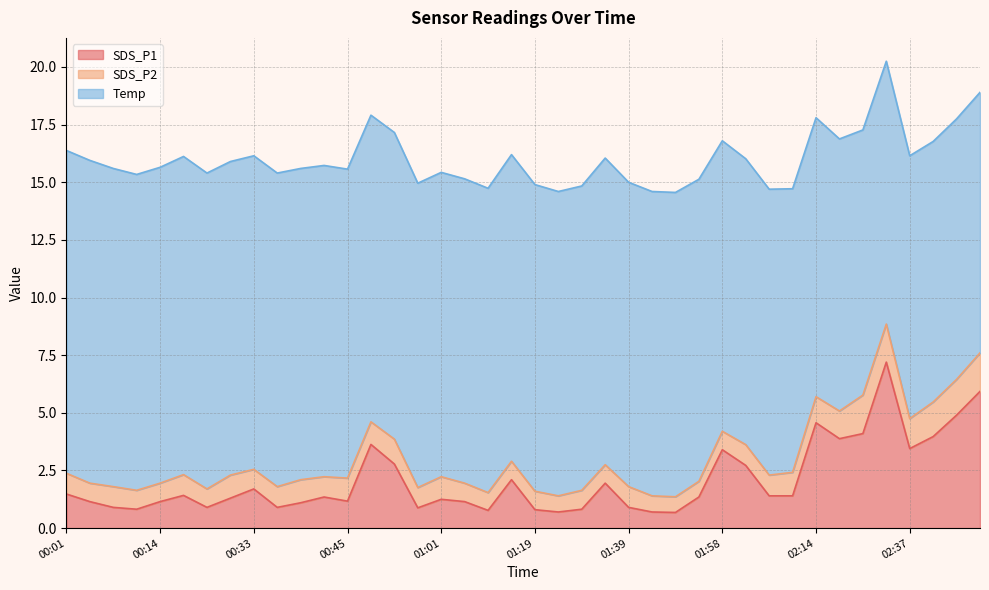

Between 00:17 and 02:19, which series saw the biggest shift?

SDS_P1